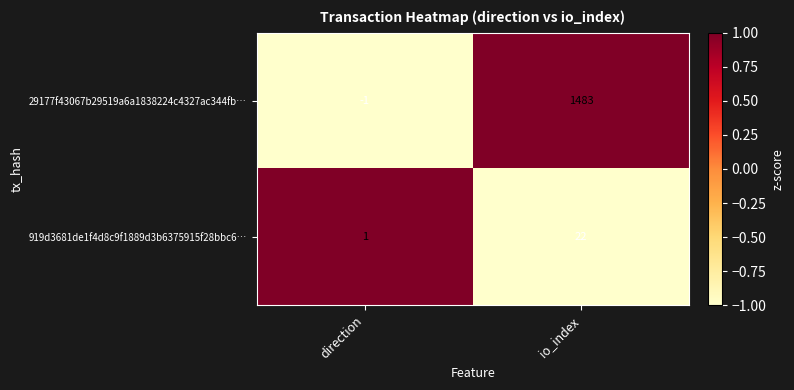

Where is 919d3681de1f4d8c9f1889d3b6375915f28bbc6… nearest to the value 11?

direction